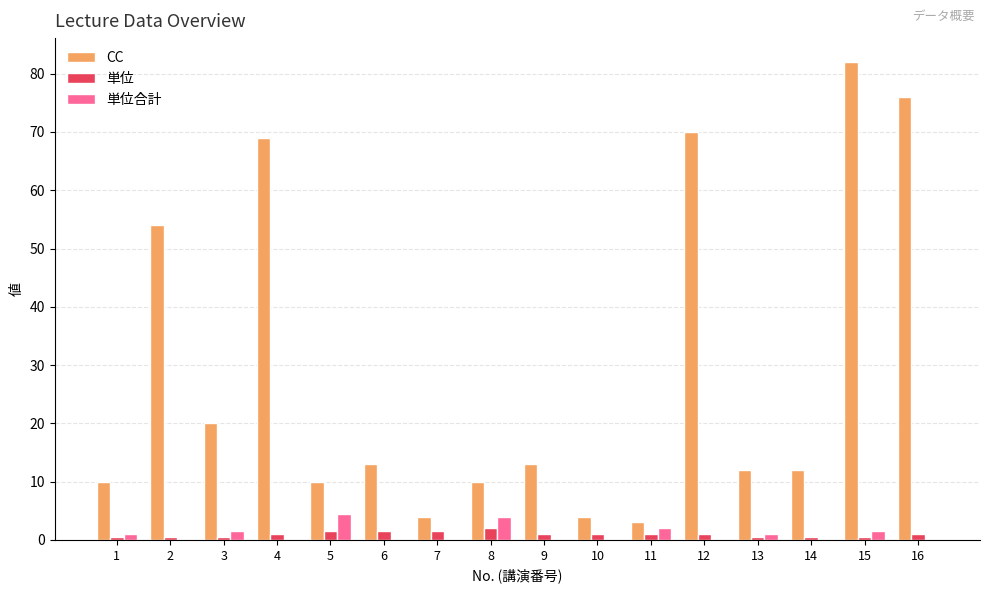

Is it true that 単位合計 equals 2.7 at 12?

False